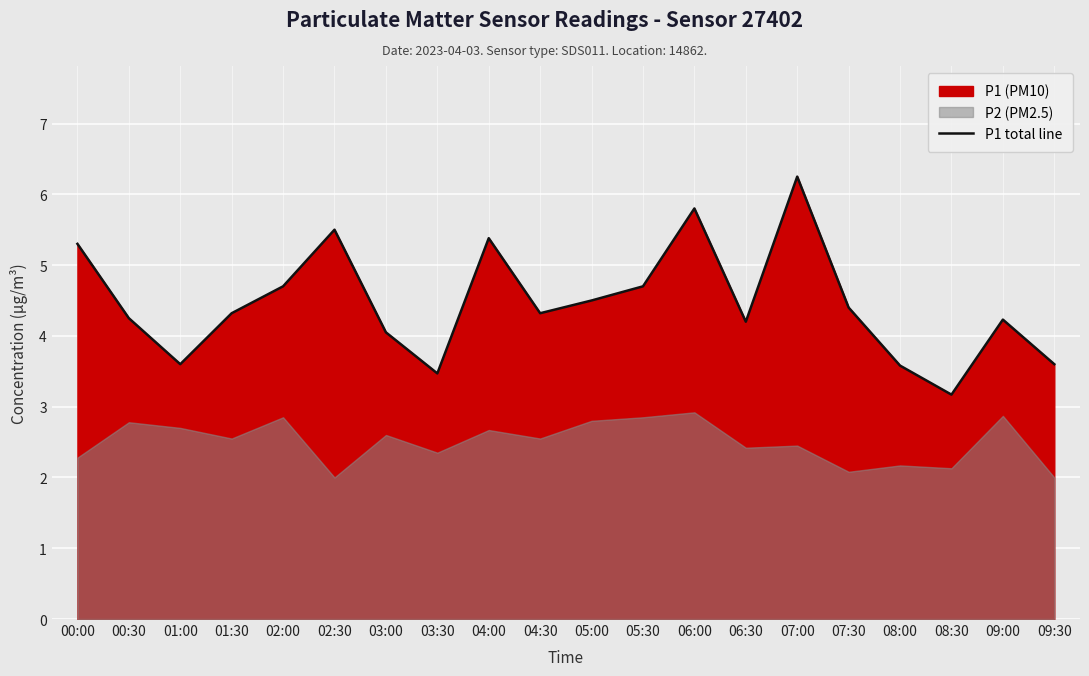

What is the difference between the values at 03:00 and 02:30?

1.5